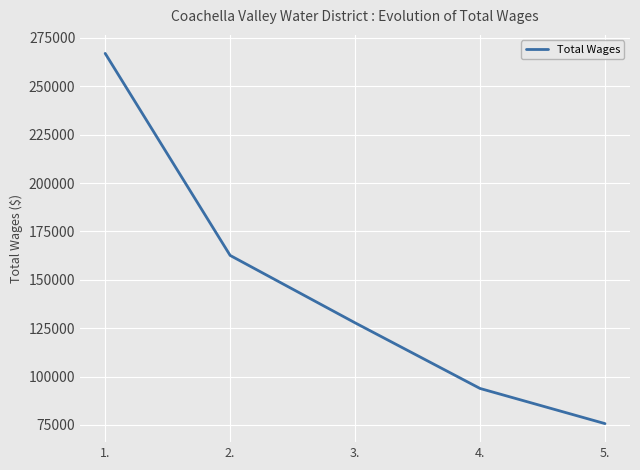

What is the maximum value shown in the chart?

267034